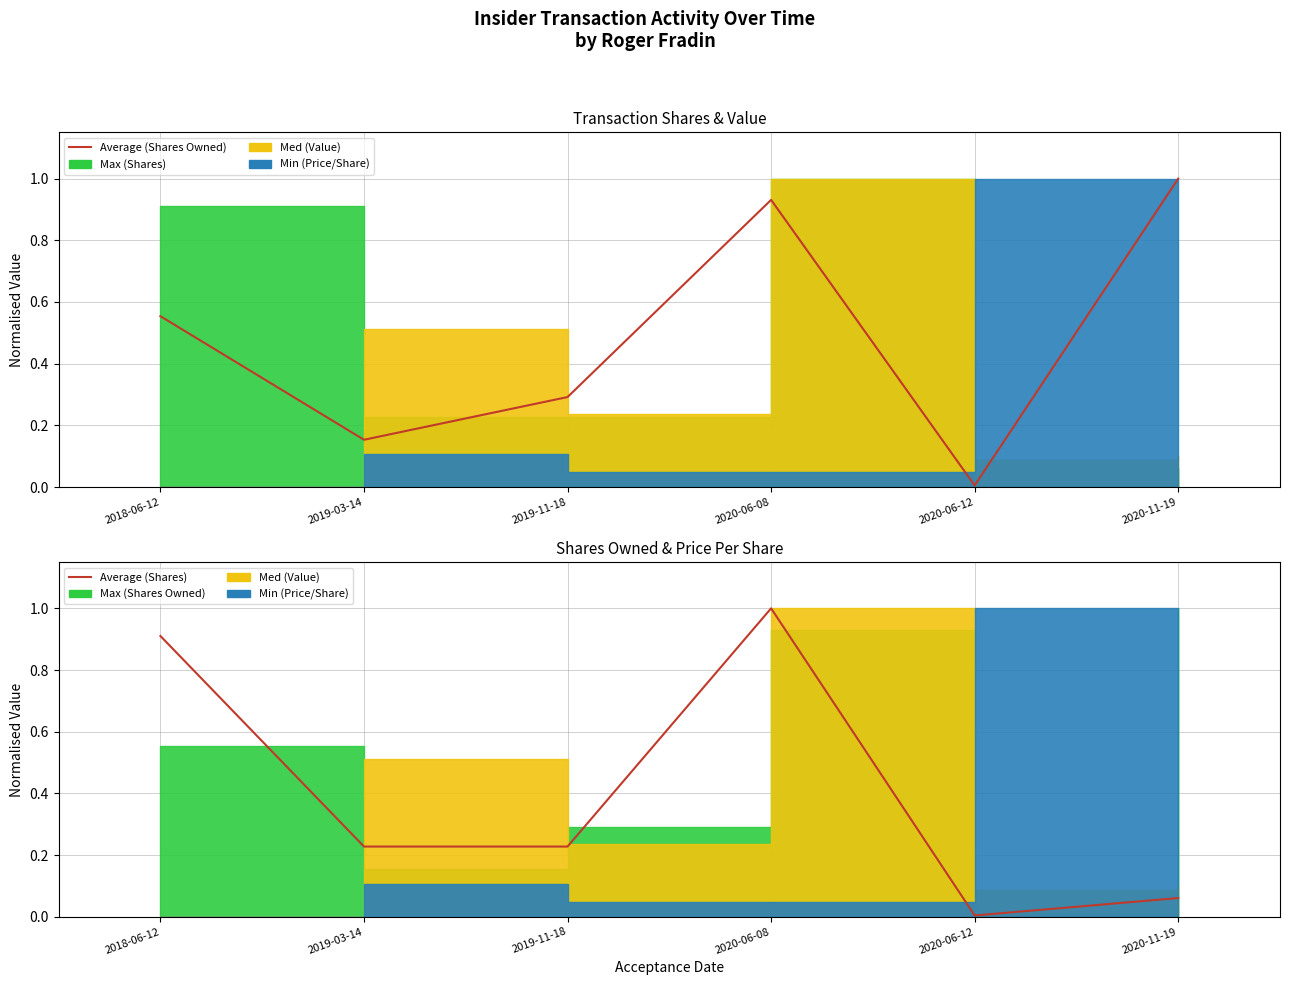

What is the greatest value displayed?

1.0